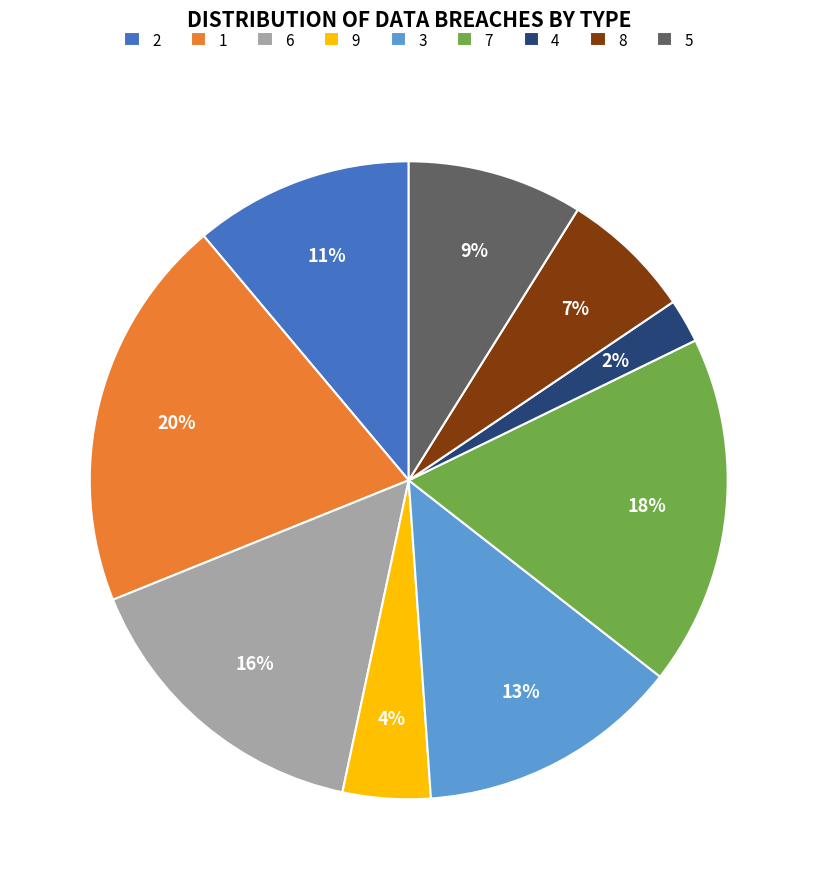

What is the largest slice in the pie chart?

1